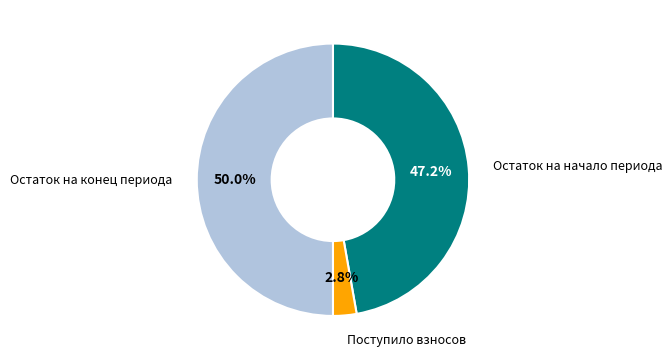

How many slices are in this pie chart?

3